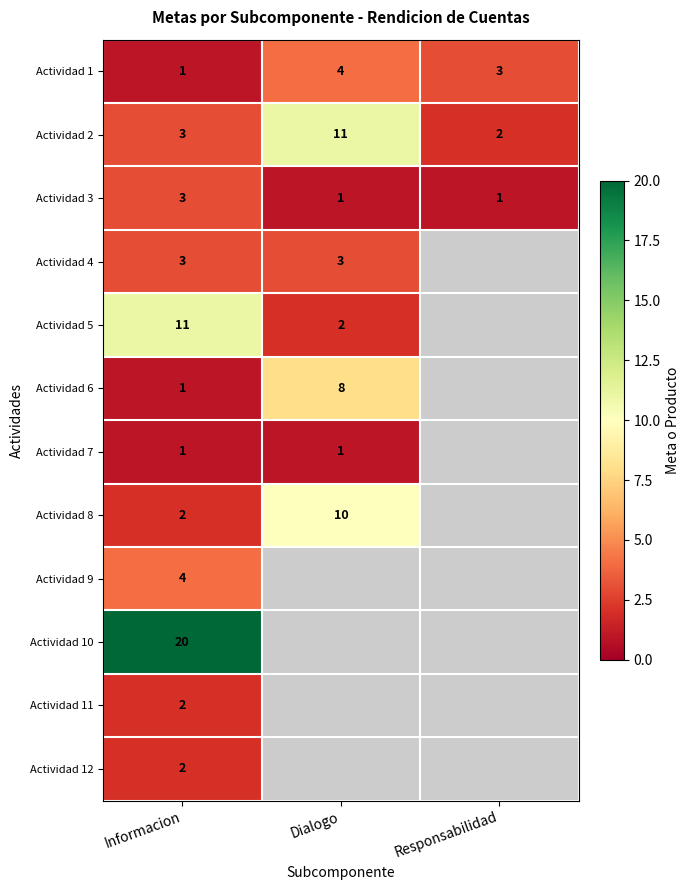

How many Actividad 3 values are between 1 and 3?

3